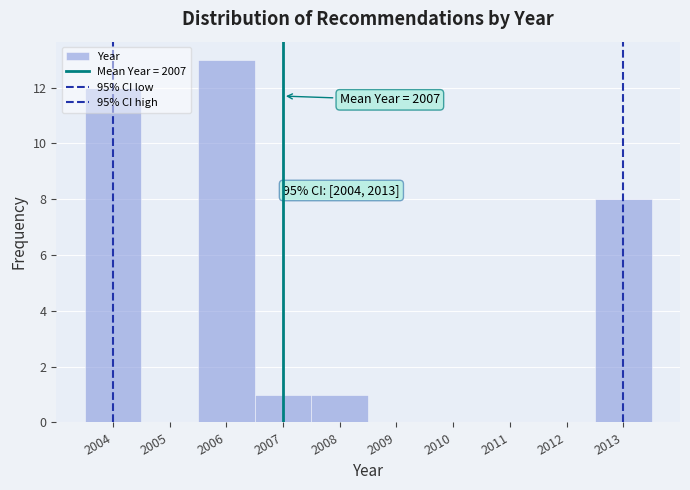

Which range on the x-axis has the tallest bar?

2005.5 to 2006.5